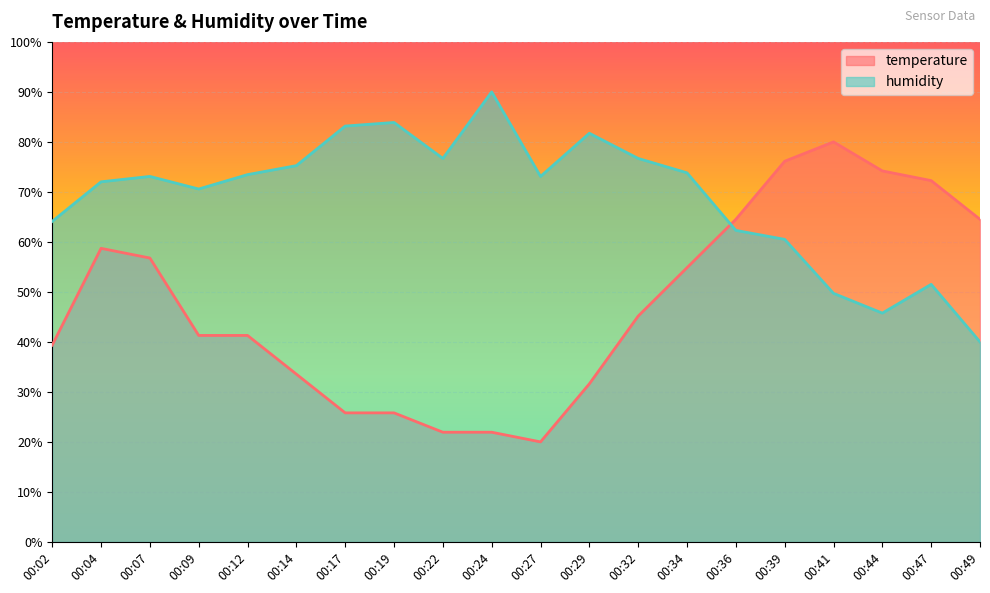

At which label does temperature first exceed 45?

00:04